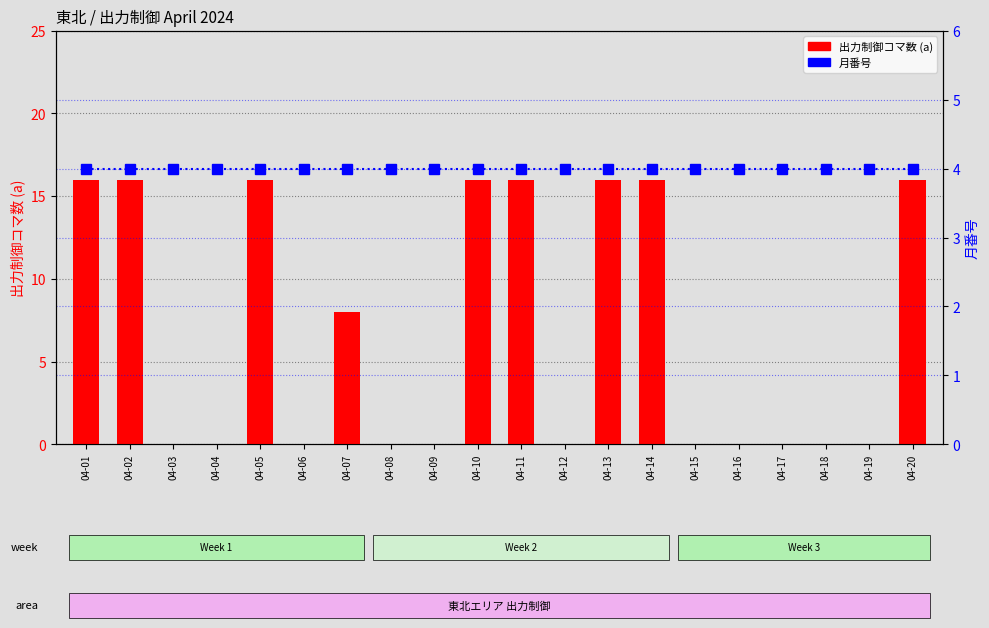

Which category has the lowest value across all series?

04-03